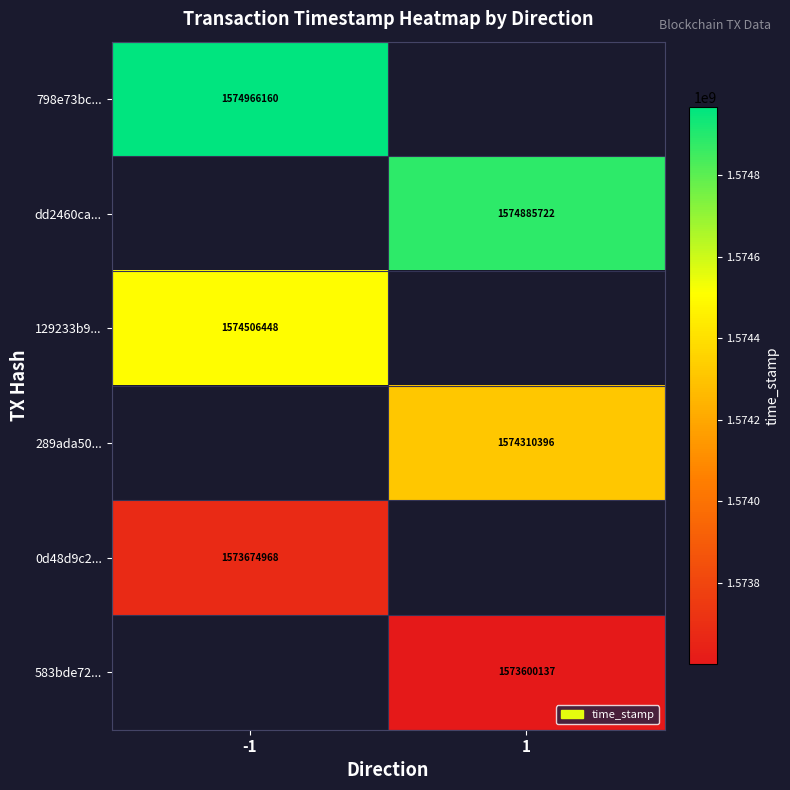

At which category does the chart reach its minimum across all series?

1